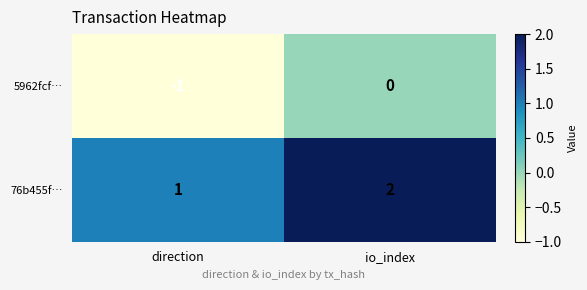

Rank the series by their maximum value, from highest to lowest.

76b455f…, 5962fcf…